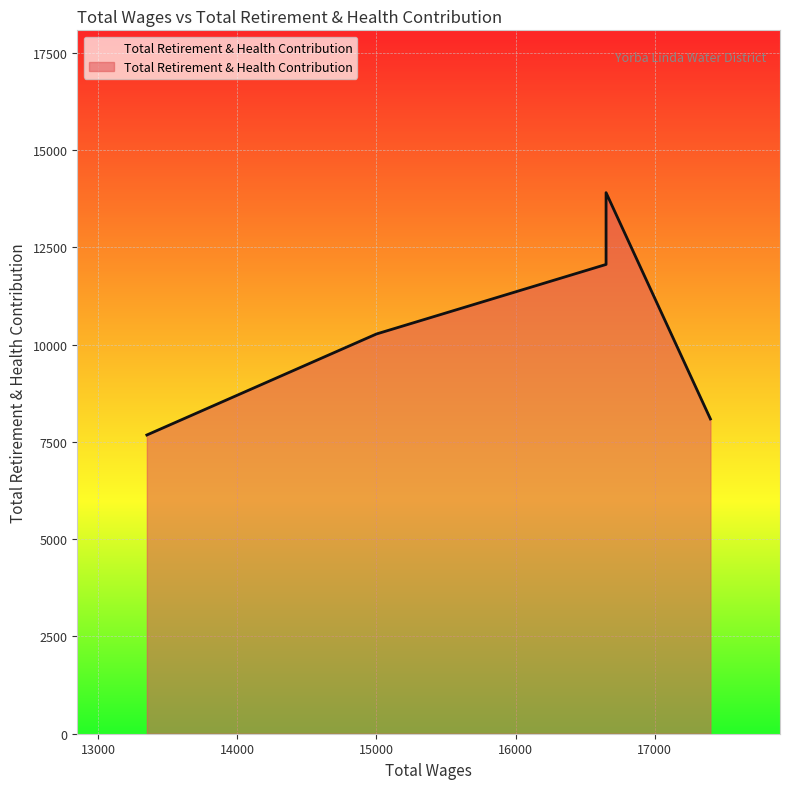

What is the label of the 2nd point from the right?

16650.0